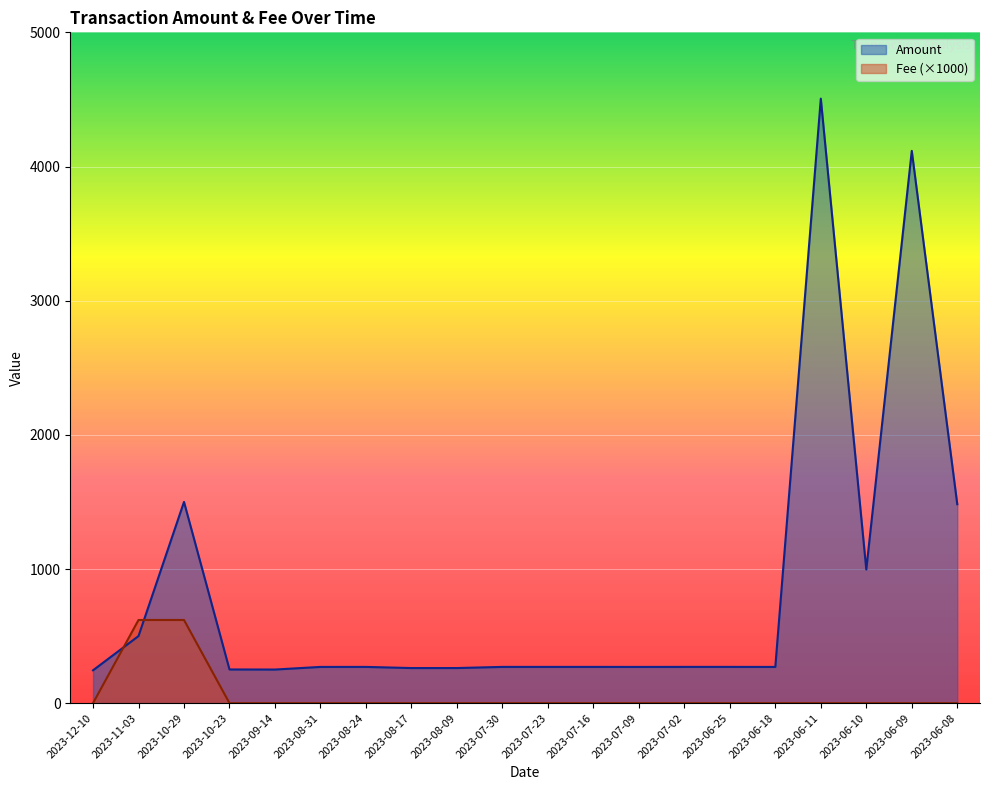

Rank the categories by value from lowest to highest.

2023-12-10, 2023-09-14, 2023-10-23, 2023-08-17, 2023-08-09, 2023-06-18, 2023-07-09, 2023-08-31, 2023-08-24, 2023-07-30, 2023-07-16, 2023-07-23, 2023-07-02, 2023-06-25, 2023-11-03, 2023-06-10, 2023-06-08, 2023-10-29, 2023-06-09, 2023-06-11